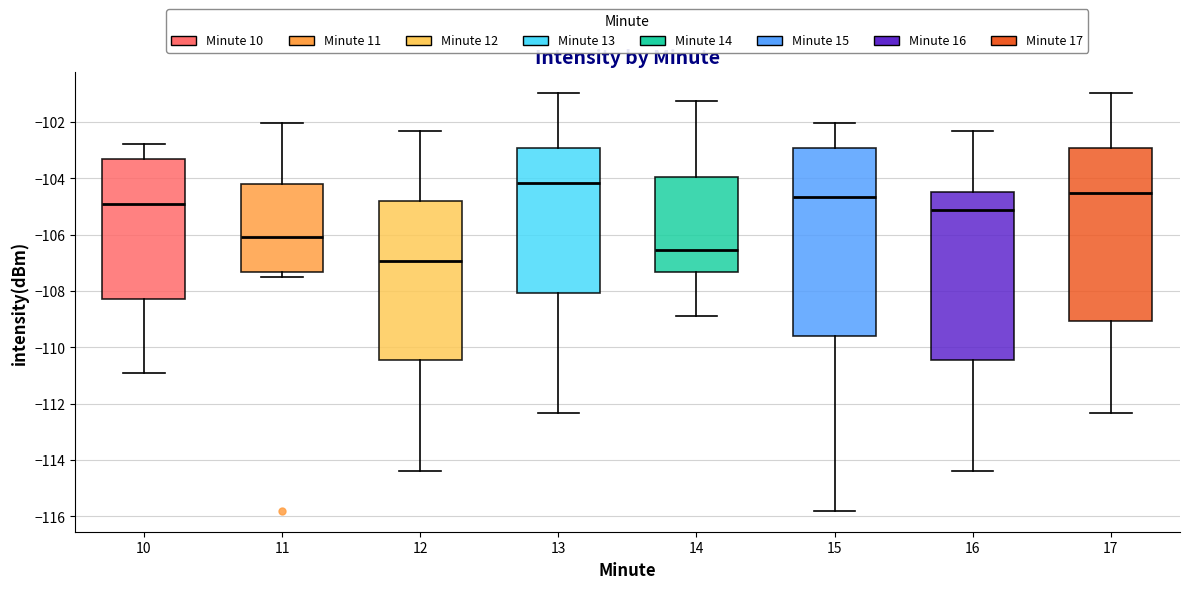

Reading left to right, read every box against the y-axis: the position of its median line, the range the box covers, and the ends of its whiskers. The values are not printed on the chart, so give them approximately, as read against the axis.

10: median -105.0, box -108.2 to -103.4, whiskers -111.0 to -102.8
11: median -106.0, box -107.4 to -104.2, whiskers -107.4 (just below the box's lower edge) to -102.0
12: median -107.0, box -110.4 to -104.8, whiskers -114.4 to -102.4
13: median -104.2, box -108.0 to -103.0, whiskers -112.4 to -101.0
14: median -106.6, box -107.4 to -104.0, whiskers -109.0 to -101.2
15: median -104.6, box -109.6 to -103.0, whiskers -115.8 to -102.0
16: median -105.2, box -110.4 to -104.4, whiskers -114.4 to -102.4
17: median -104.6, box -109.0 to -103.0, whiskers -112.4 to -101.0